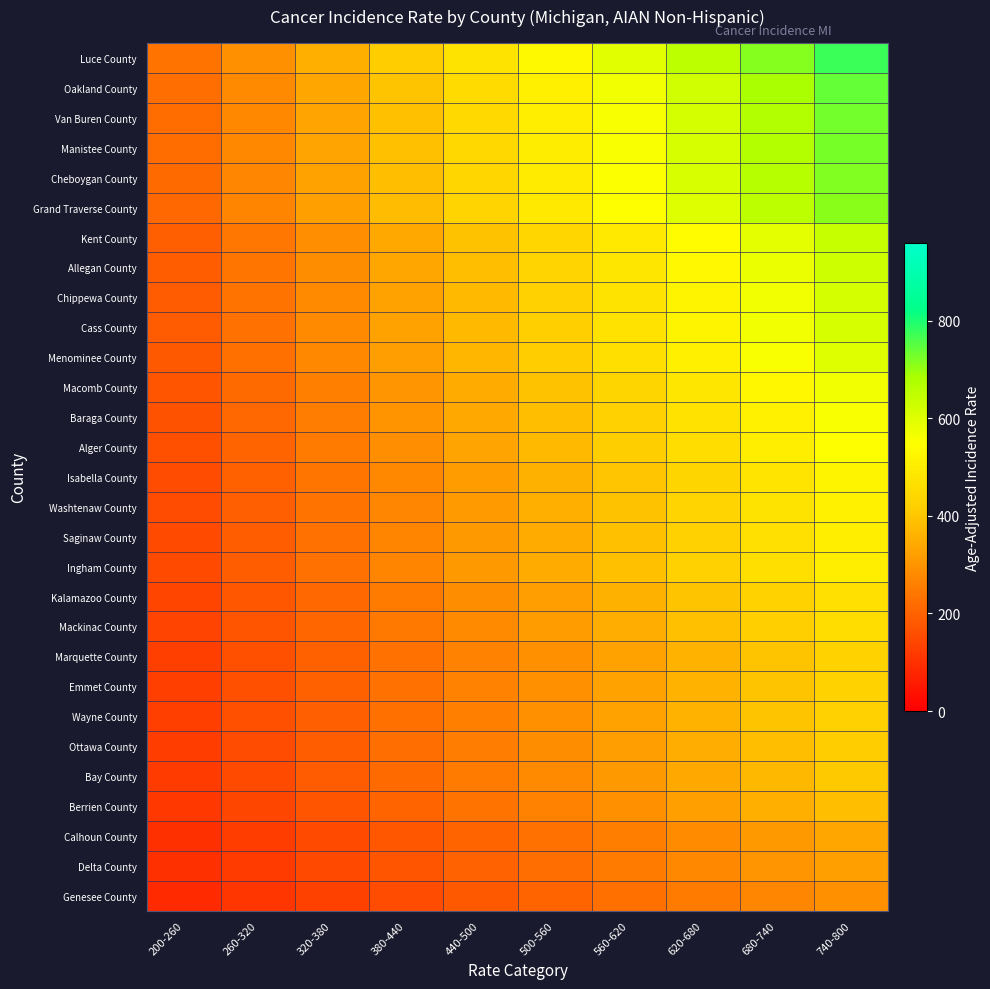

Reading left to right, what are all the values shown in this chart?

Luce County: 200-260=232.6	260-320=292.9	320-380=353.2	380-440=413.5	440-500=473.9	500-560=534.2	560-620=594.5	620-680=654.8	680-740=715.1	740-800=775.4
Oakland County: 200-260=222.1	260-320=279.6	320-380=337.2	380-440=394.8	440-500=452.3	500-560=509.9	560-620=567.5	620-680=625.1	680-740=682.6	740-800=740.2
Van Buren County: 200-260=219.4	260-320=276.2	320-380=333.1	380-440=390.0	440-500=446.8	500-560=503.7	560-620=560.6	620-680=617.5	680-740=674.3	740-800=731.2
Manistee County: 200-260=217.7	260-320=274.2	320-380=330.6	380-440=387.1	440-500=443.5	500-560=500.0	560-620=556.4	620-680=612.9	680-740=669.3	740-800=725.8
Cheboygan County: 200-260=216.0	260-320=272.0	320-380=328.0	380-440=383.9	440-500=439.9	500-560=495.9	560-620=551.9	620-680=607.9	680-740=663.9	740-800=719.9
Grand Traverse County: 200-260=213.3	260-320=268.6	320-380=323.9	380-440=379.2	440-500=434.5	500-560=489.8	560-620=545.1	620-680=600.4	680-740=655.7	740-800=711.0
Kent County: 200-260=191.8	260-320=241.6	320-380=291.3	380-440=341.1	440-500=390.8	500-560=440.5	560-620=490.3	620-680=540.0	680-740=589.8	740-800=639.5
Allegan County: 200-260=188.3	260-320=237.1	320-380=285.9	380-440=334.7	440-500=383.5	500-560=432.3	560-620=481.2	620-680=530.0	680-740=578.8	740-800=627.6
Chippewa County: 200-260=185.1	260-320=233.1	320-380=281.0	380-440=329.0	440-500=377.0	500-560=425.0	560-620=473.0	620-680=520.9	680-740=568.9	740-800=616.9
Cass County: 200-260=184.4	260-320=232.2	320-380=280.0	380-440=327.8	440-500=375.6	500-560=423.4	560-620=471.2	620-680=519.0	680-740=566.8	740-800=614.6
Menominee County: 200-260=180.9	260-320=227.8	320-380=274.7	380-440=321.7	440-500=368.6	500-560=415.5	560-620=462.4	620-680=509.3	680-740=556.2	740-800=603.1
Macomb County: 200-260=170.8	260-320=215.1	320-380=259.4	380-440=303.7	440-500=348.0	500-560=392.3	560-620=436.5	620-680=480.8	680-740=525.1	740-800=569.4
Baraga County: 200-260=167.1	260-320=210.4	320-380=253.7	380-440=297.0	440-500=340.3	500-560=383.6	560-620=427.0	620-680=470.3	680-740=513.6	740-800=556.9
Alger County: 200-260=163.8	260-320=206.2	320-380=248.7	380-440=291.1	440-500=333.6	500-560=376.1	560-620=418.5	620-680=461.0	680-740=503.4	740-800=545.9
Isabella County: 200-260=155.8	260-320=196.1	320-380=236.5	380-440=276.9	440-500=317.3	500-560=357.7	560-620=398.1	620-680=438.4	680-740=478.8	740-800=519.2
Washtenaw County: 200-260=153.9	260-320=193.8	320-380=233.7	380-440=273.5	440-500=313.4	500-560=353.3	560-620=393.2	620-680=433.1	680-740=473.0	740-800=512.9
Saginaw County: 200-260=151.8	260-320=191.1	320-380=230.5	380-440=269.8	440-500=309.2	500-560=348.5	560-620=387.9	620-680=427.2	680-740=466.6	740-800=505.9
Ingham County: 200-260=151.2	260-320=190.4	320-380=229.6	380-440=268.8	440-500=308.0	500-560=347.2	560-620=386.4	620-680=425.6	680-740=464.8	740-800=504.0
Kalamazoo County: 200-260=140.0	260-320=176.3	320-380=212.7	380-440=249.0	440-500=285.3	500-560=321.6	560-620=357.9	620-680=394.2	680-740=430.5	740-800=466.8
Mackinac County: 200-260=137.5	260-320=173.1	320-380=208.7	380-440=244.4	440-500=280.0	500-560=315.6	560-620=351.3	620-680=386.9	680-740=422.6	740-800=458.2
Marquette County: 200-260=128.9	260-320=162.3	320-380=195.8	380-440=229.2	440-500=262.6	500-560=296.0	560-620=329.4	620-680=362.9	680-740=396.3	740-800=429.7
Emmet County: 200-260=128.9	260-320=162.3	320-380=195.8	380-440=229.2	440-500=262.6	500-560=296.0	560-620=329.4	620-680=362.9	680-740=396.3	740-800=429.7
Wayne County: 200-260=128.1	260-320=161.3	320-380=194.5	380-440=227.7	440-500=260.9	500-560=294.2	560-620=327.4	620-680=360.6	680-740=393.8	740-800=427.0
Ottawa County: 200-260=124.9	260-320=157.2	320-380=189.6	380-440=222.0	440-500=254.3	500-560=286.7	560-620=319.1	620-680=351.5	680-740=383.8	740-800=416.2
Bay County: 200-260=121.7	260-320=153.3	320-380=184.8	380-440=216.4	440-500=247.9	500-560=279.5	560-620=311.0	620-680=342.6	680-740=374.1	740-800=405.7
Berrien County: 200-260=115.0	260-320=144.8	320-380=174.7	380-440=204.5	440-500=234.3	500-560=264.1	560-620=293.9	620-680=323.8	680-740=353.6	740-800=383.4
Calhoun County: 200-260=100.5	260-320=126.6	320-380=152.7	380-440=178.7	440-500=204.8	500-560=230.8	560-620=256.9	620-680=283.0	680-740=309.0	740-800=335.1
Delta County: 200-260=97.9	260-320=123.2	320-380=148.6	380-440=174.0	440-500=199.3	500-560=224.7	560-620=250.1	620-680=275.5	680-740=300.8	740-800=326.2
Genesee County: 200-260=88.4	260-320=111.3	320-380=134.3	380-440=157.2	440-500=180.1	500-560=203.0	560-620=225.9	620-680=248.9	680-740=271.8	740-800=294.7